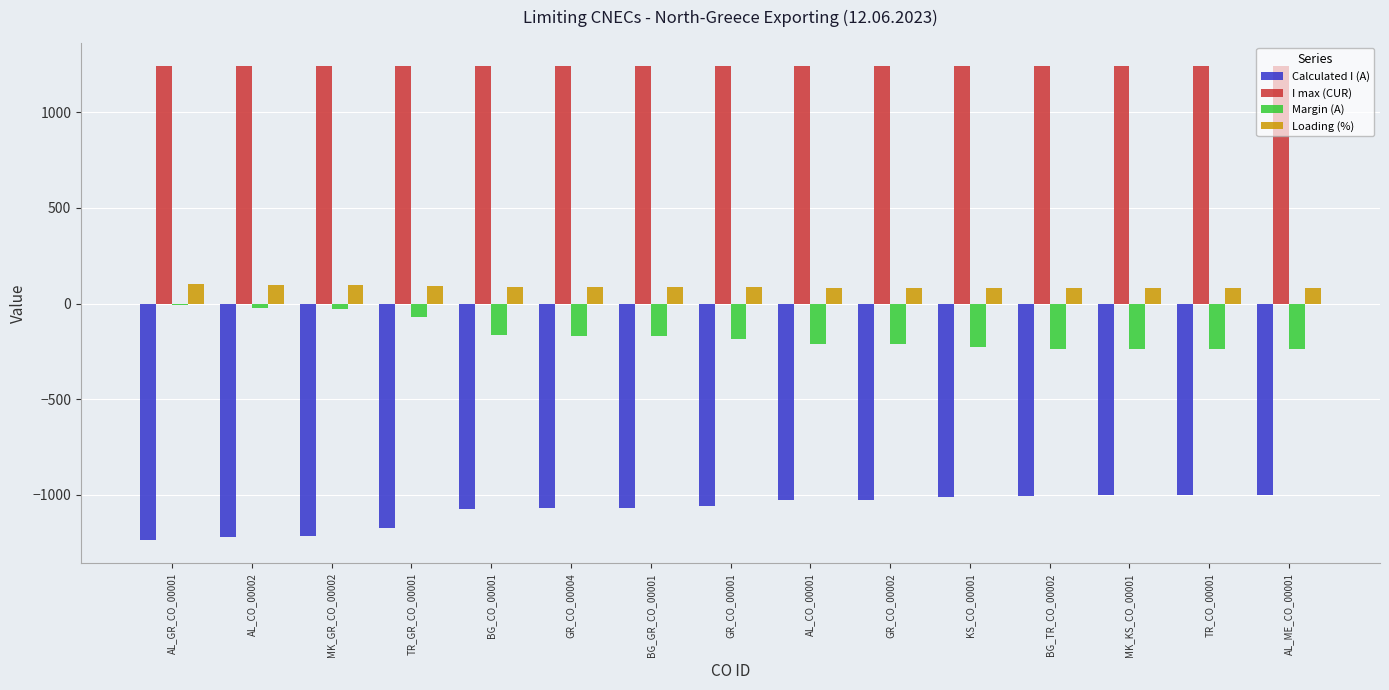

The value of Calculated I (A) at AL_CO_00002 is -1219. True or false?

True